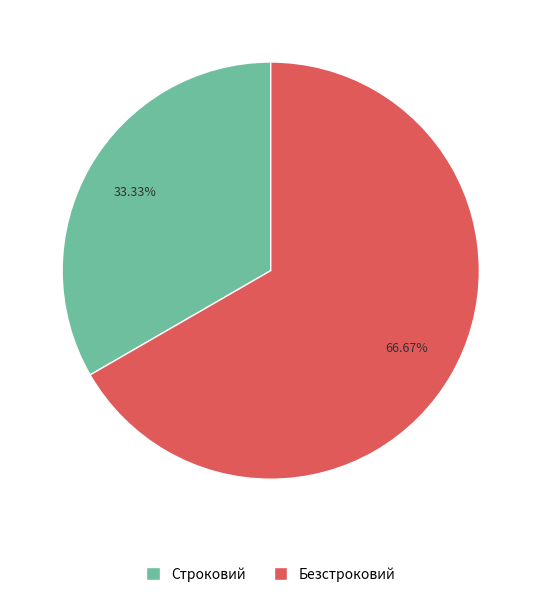

Between Безстроковий and Строковий, which is larger?

Безстроковий